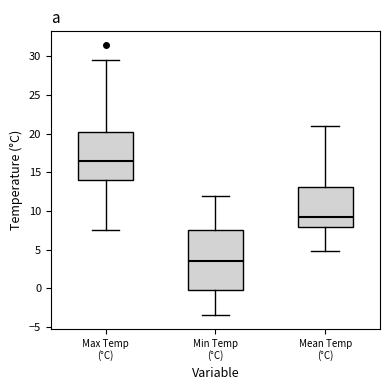

Reading left to right, read every box against the y-axis: the position of its median line, the range the box covers, and the ends of its whiskers. The values are not printed on the chart, so give them approximately, as read against the axis.

Max Temp (°C): median 16.5, box 14.0 to 20.5, whiskers 7.5 to 29.5
Min Temp (°C): median 3.5, box 0.0 to 7.5, whiskers -3.5 to 12.0
Mean Temp (°C): median 9.5, box 8.0 to 13.0, whiskers 5.0 to 21.0